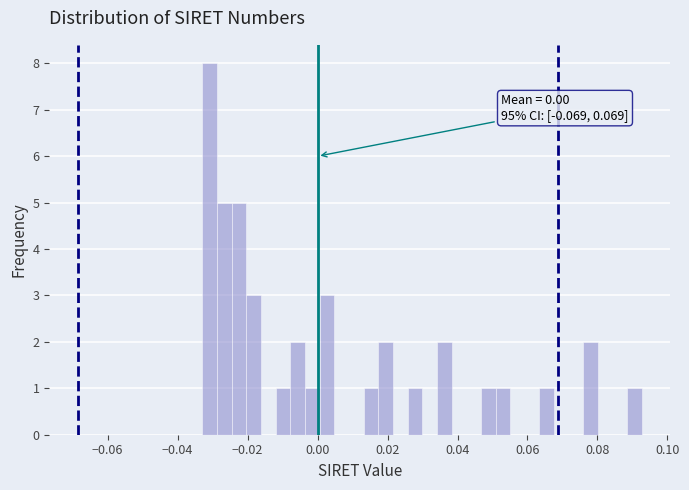

Around what value on the x-axis is the tallest bar? Give the approximate position of its centre, as read against the axis.

-0.030